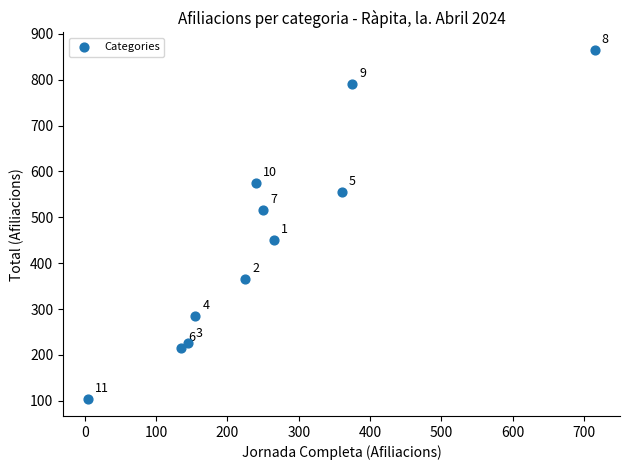

What is the range of Y values (max minus min)?

760